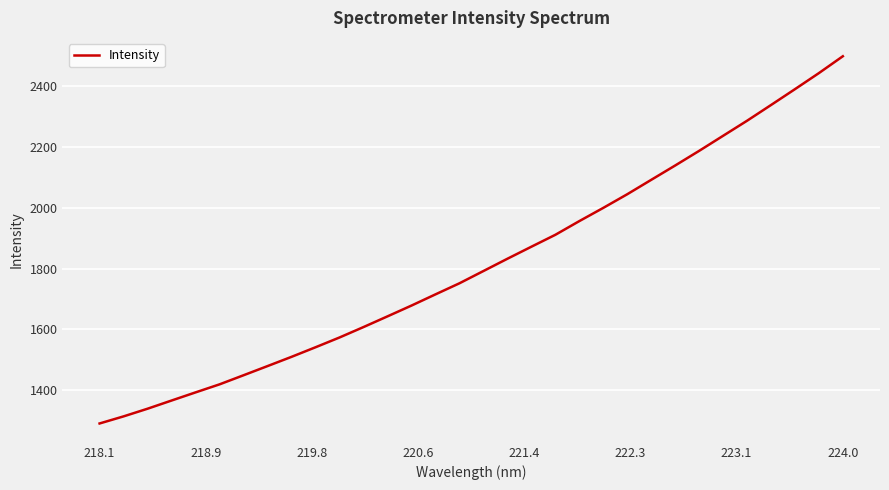

What is the difference between the maximum and minimum values?

1208.3